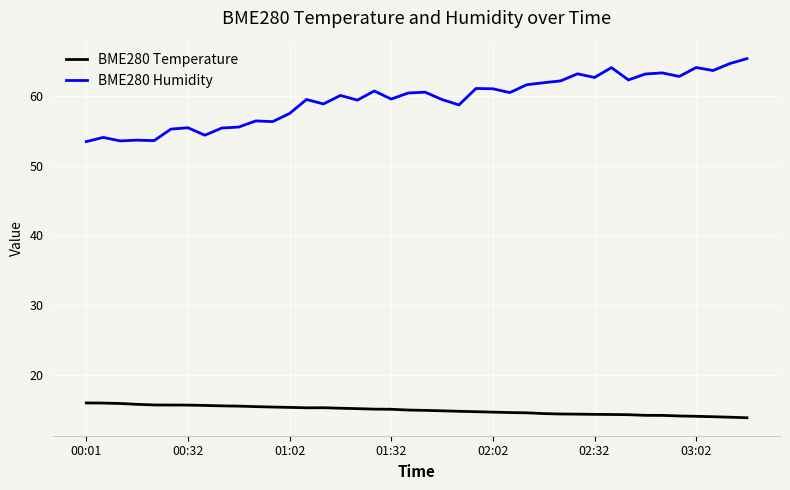

True or false: BME280 Temperature and BME280 Humidity cross at least once.

False